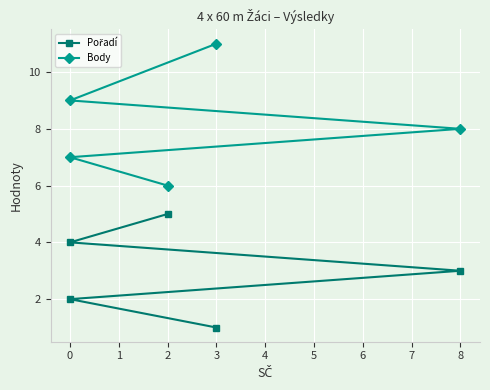

List the series in order of their peak value, lowest first.

Pořadí, Body